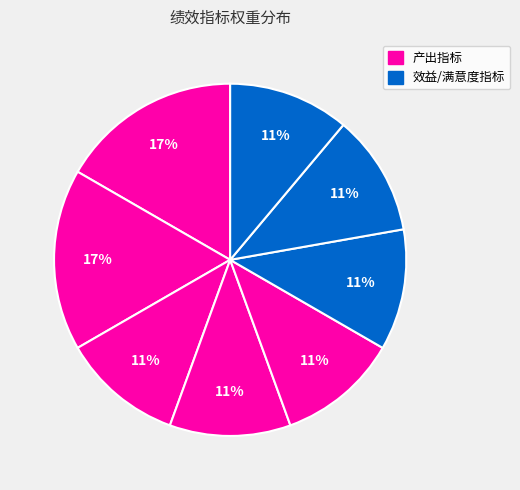

To the nearest percent, what is the difference between the largest and smallest slice percentages?

6%